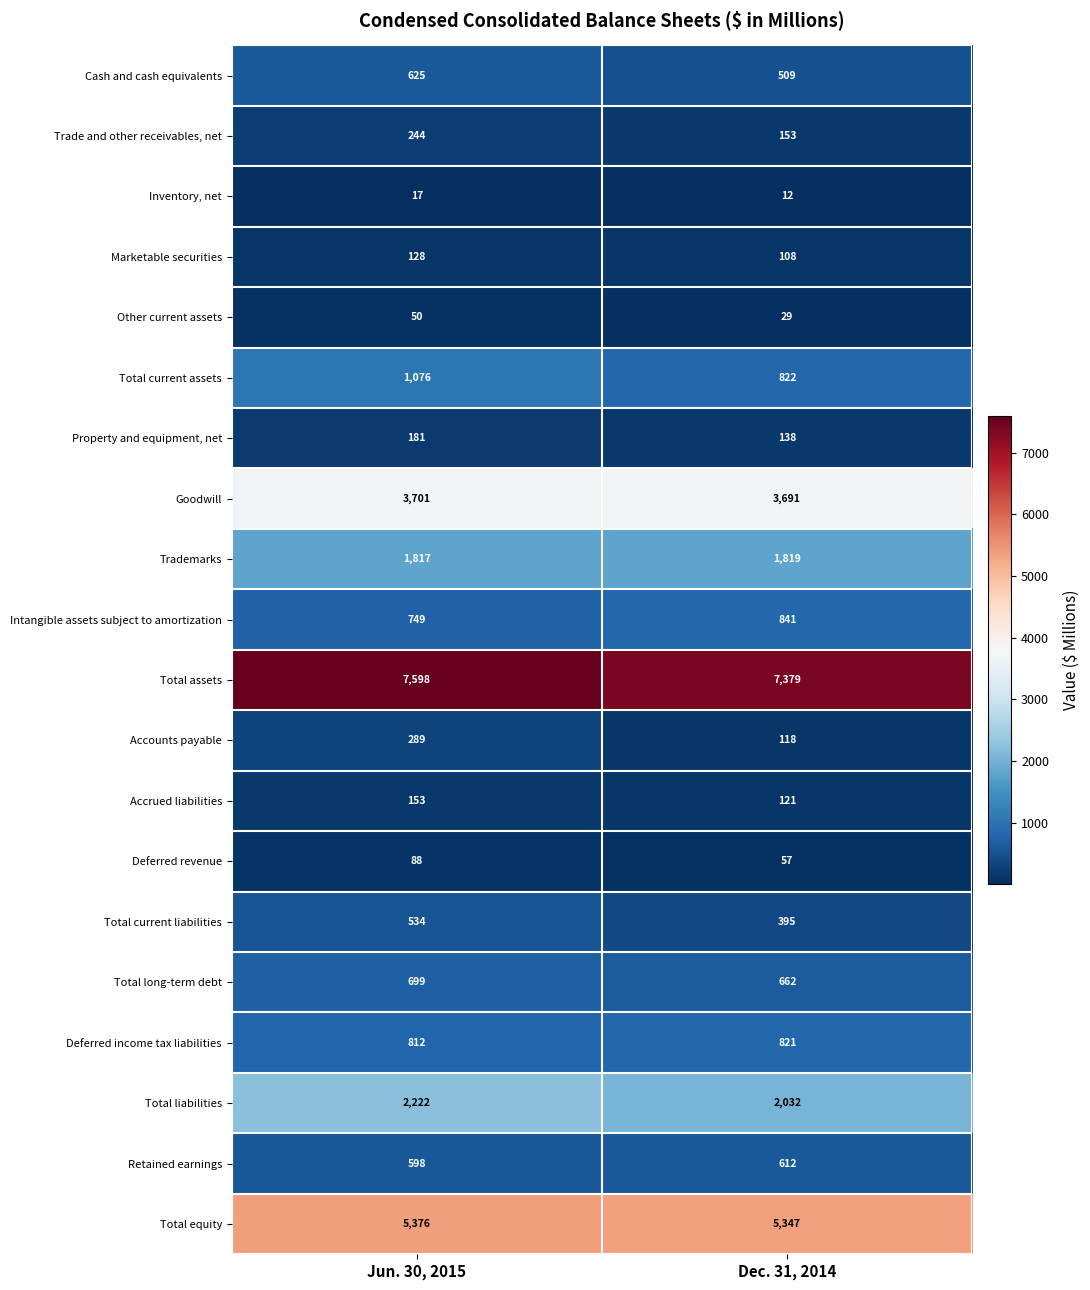

What is the minimum value for Marketable securities?

108